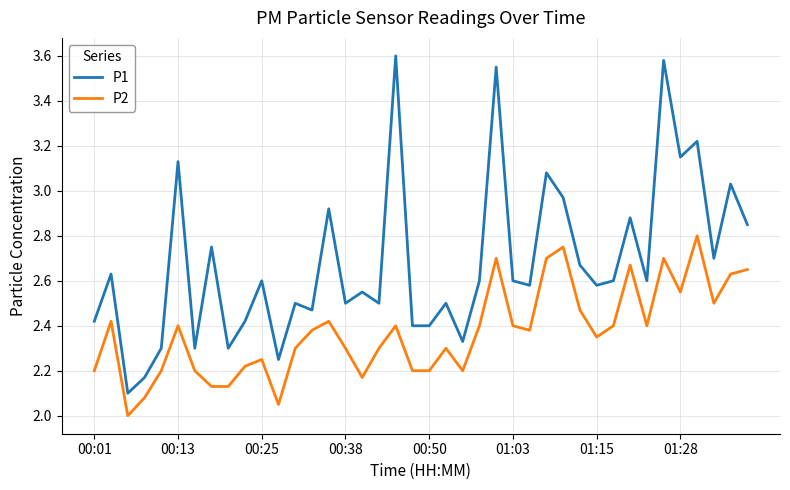

Rank the series by their maximum value, from highest to lowest.

P1, P2